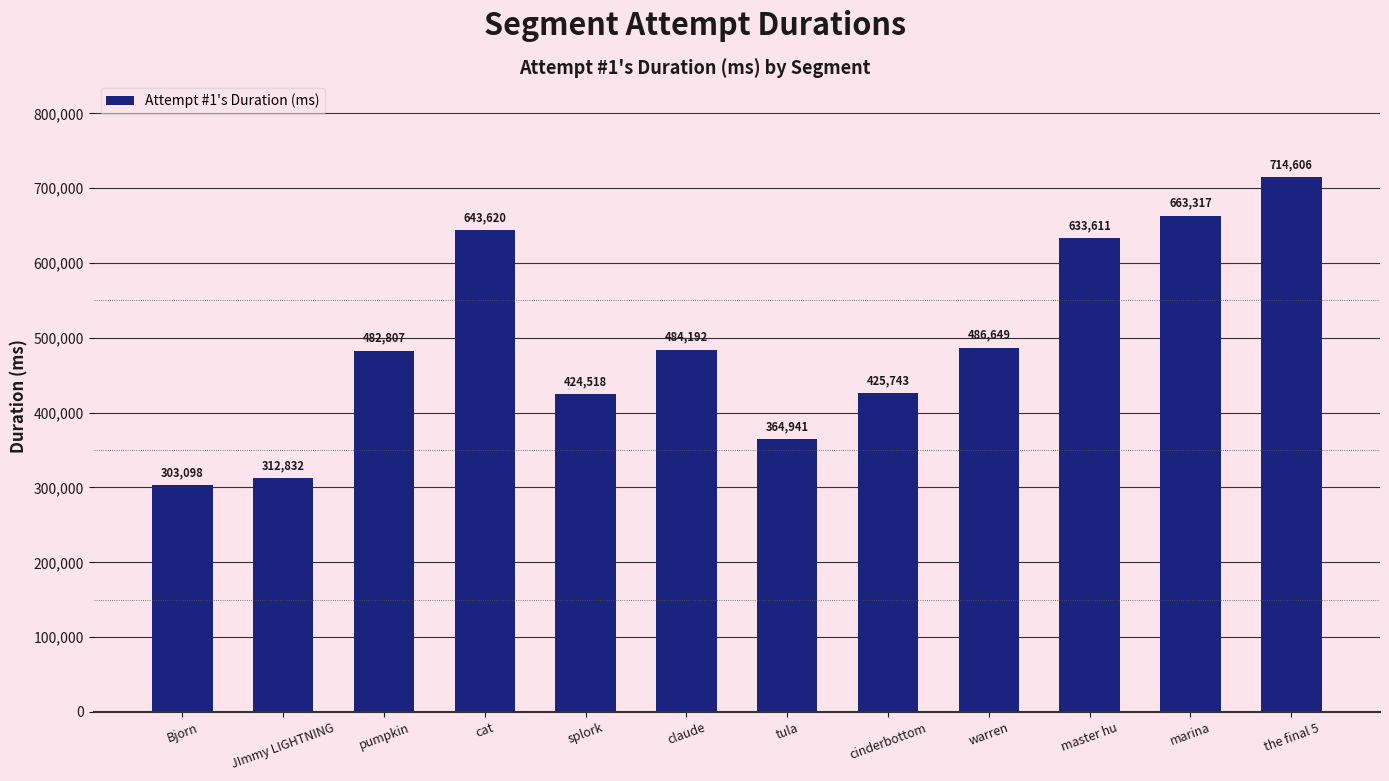

Where is the data nearest to the value 508852?

warren